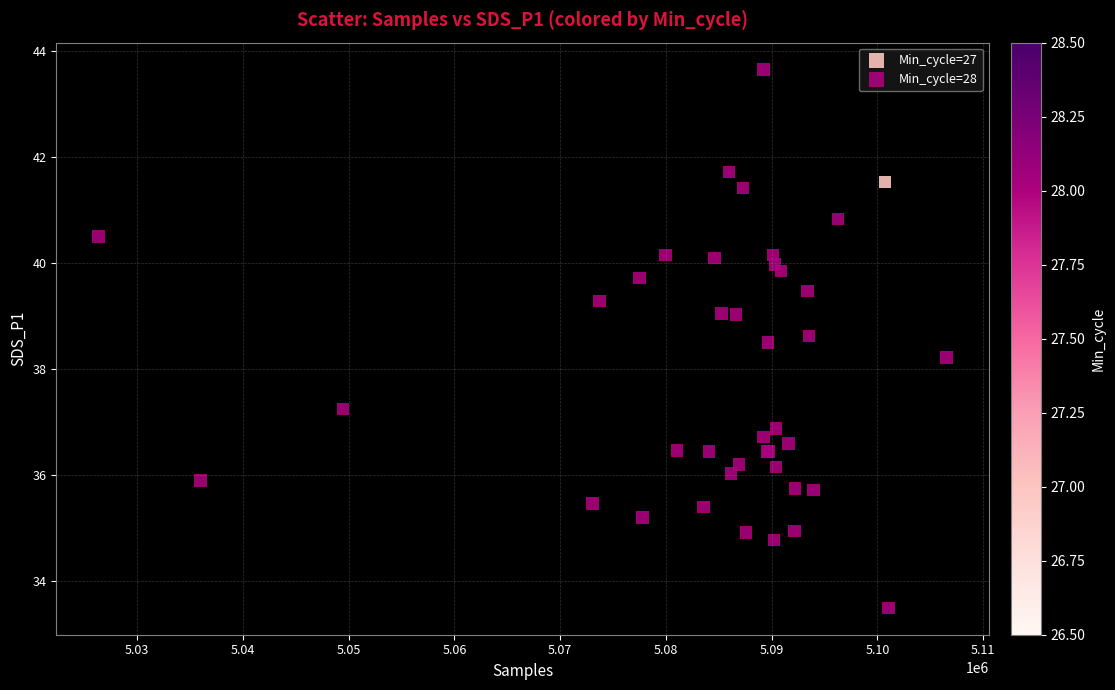

What are all the series names shown in the legend?

Min_cycle=27, Min_cycle=28